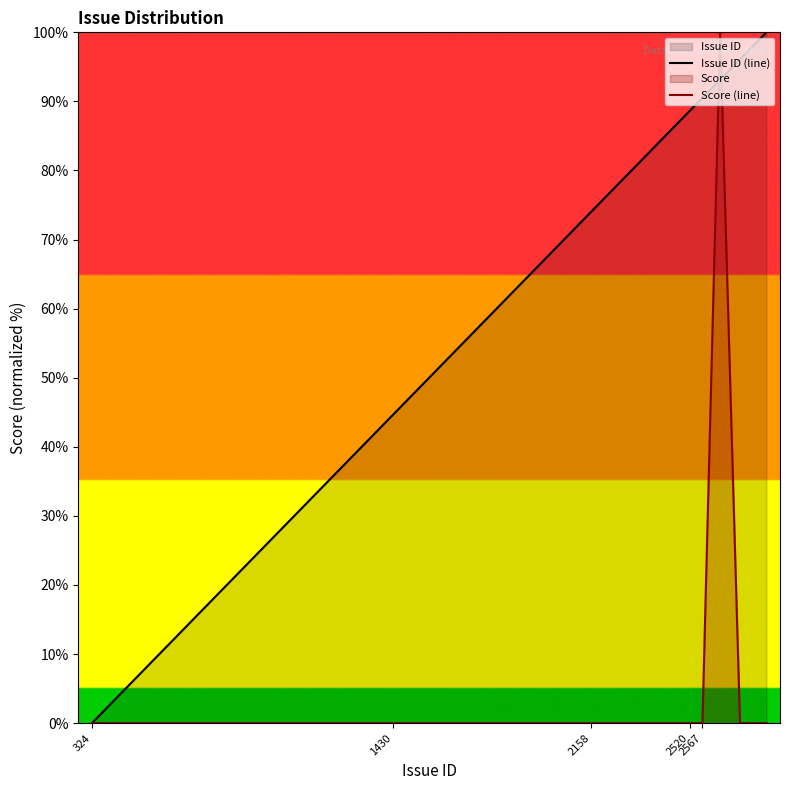

What is the maximum value for Score (line)?

100.0